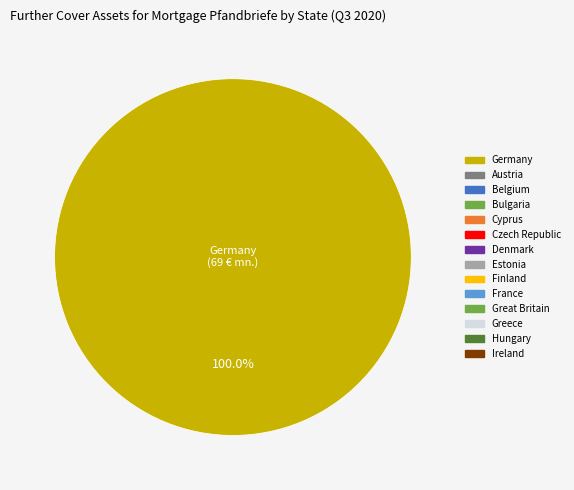

Is there any slice that represents more than half of the pie?

Yes